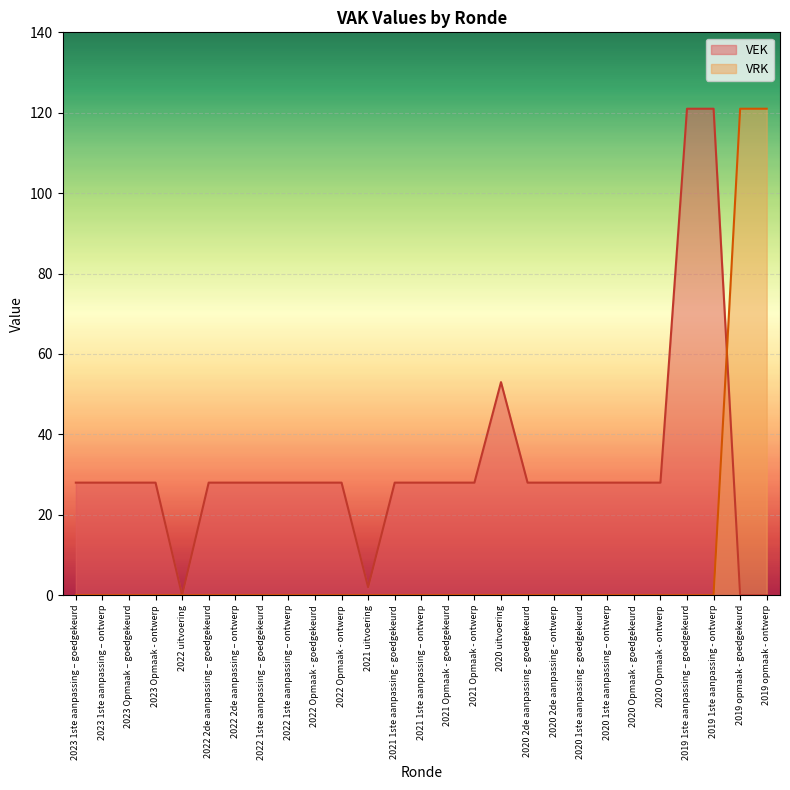

What is the sum of all VRK values?

242